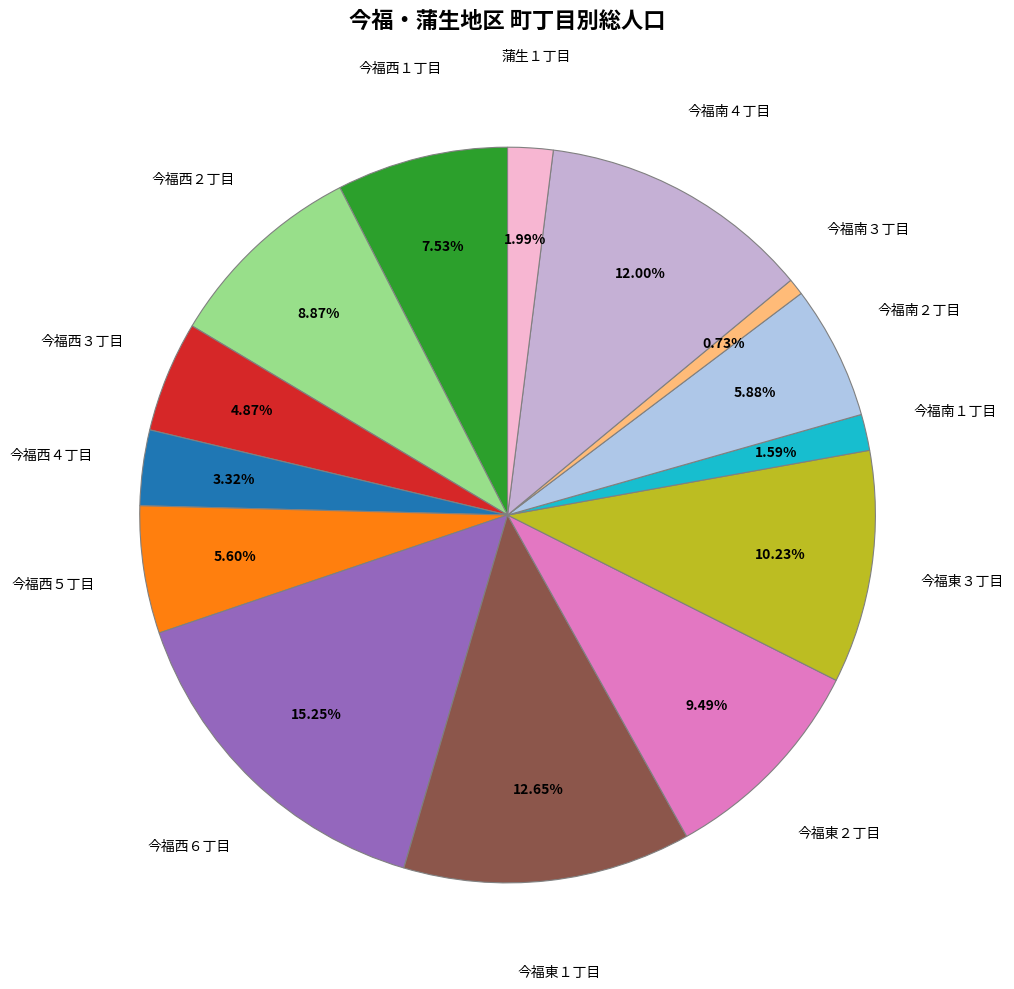

Which category has the smallest portion of the pie?

今福南３丁目